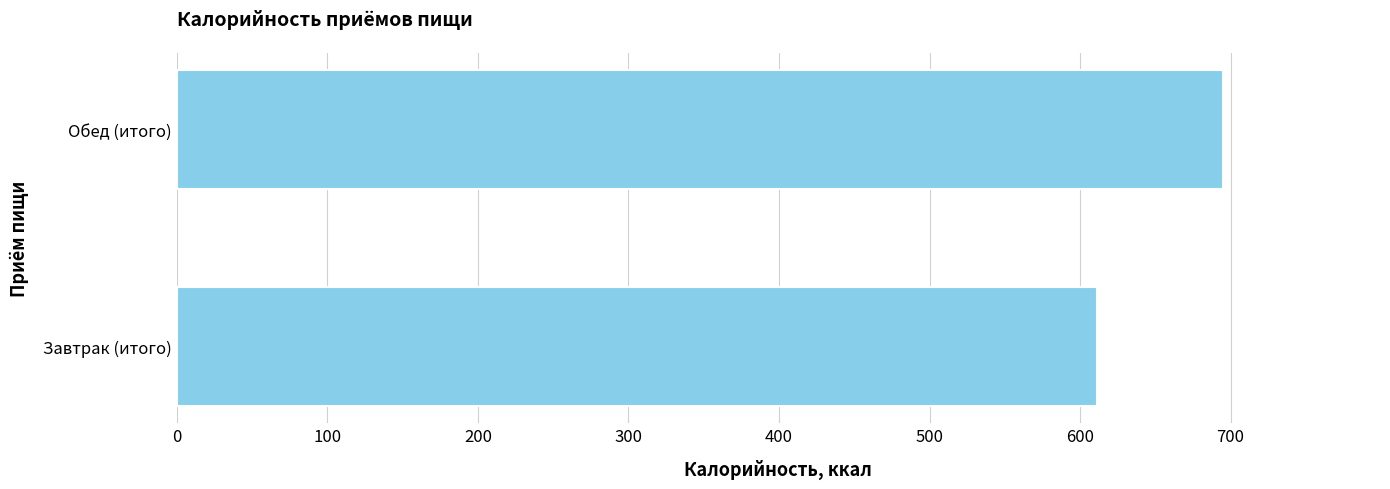

Rank the categories by value from highest to lowest.

Обед (итого), Завтрак (итого)